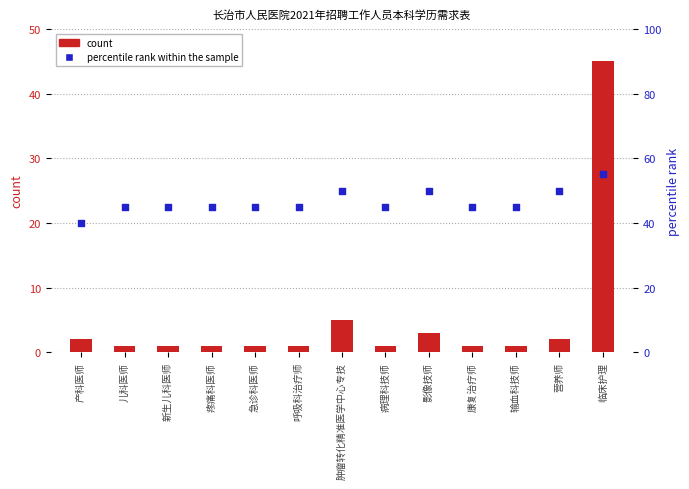

What are all the series names shown in the legend?

count, percentile rank within the sample